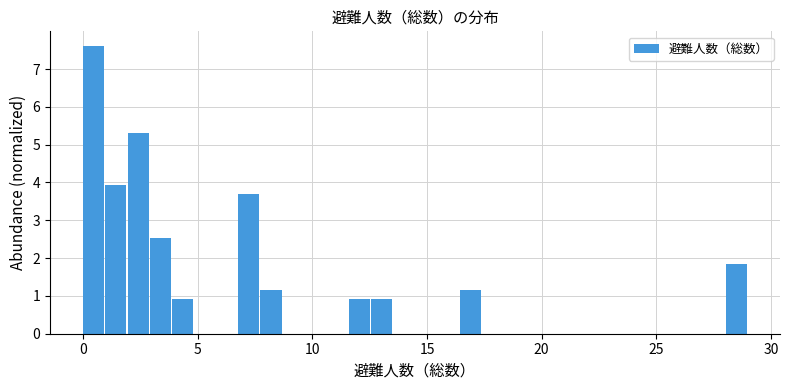

Around what value on the x-axis is the tallest bar? Give the approximate position of its centre, as read against the axis.

0.5